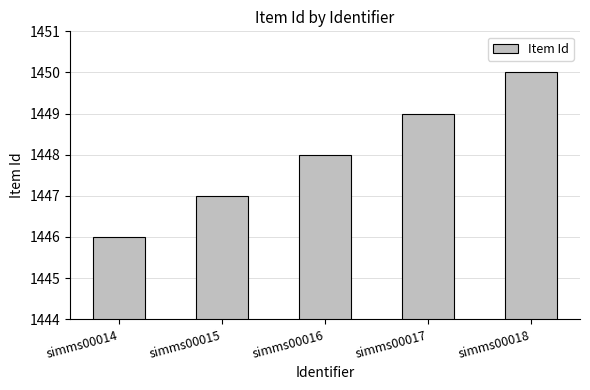

How many data points are less than 1448?

2